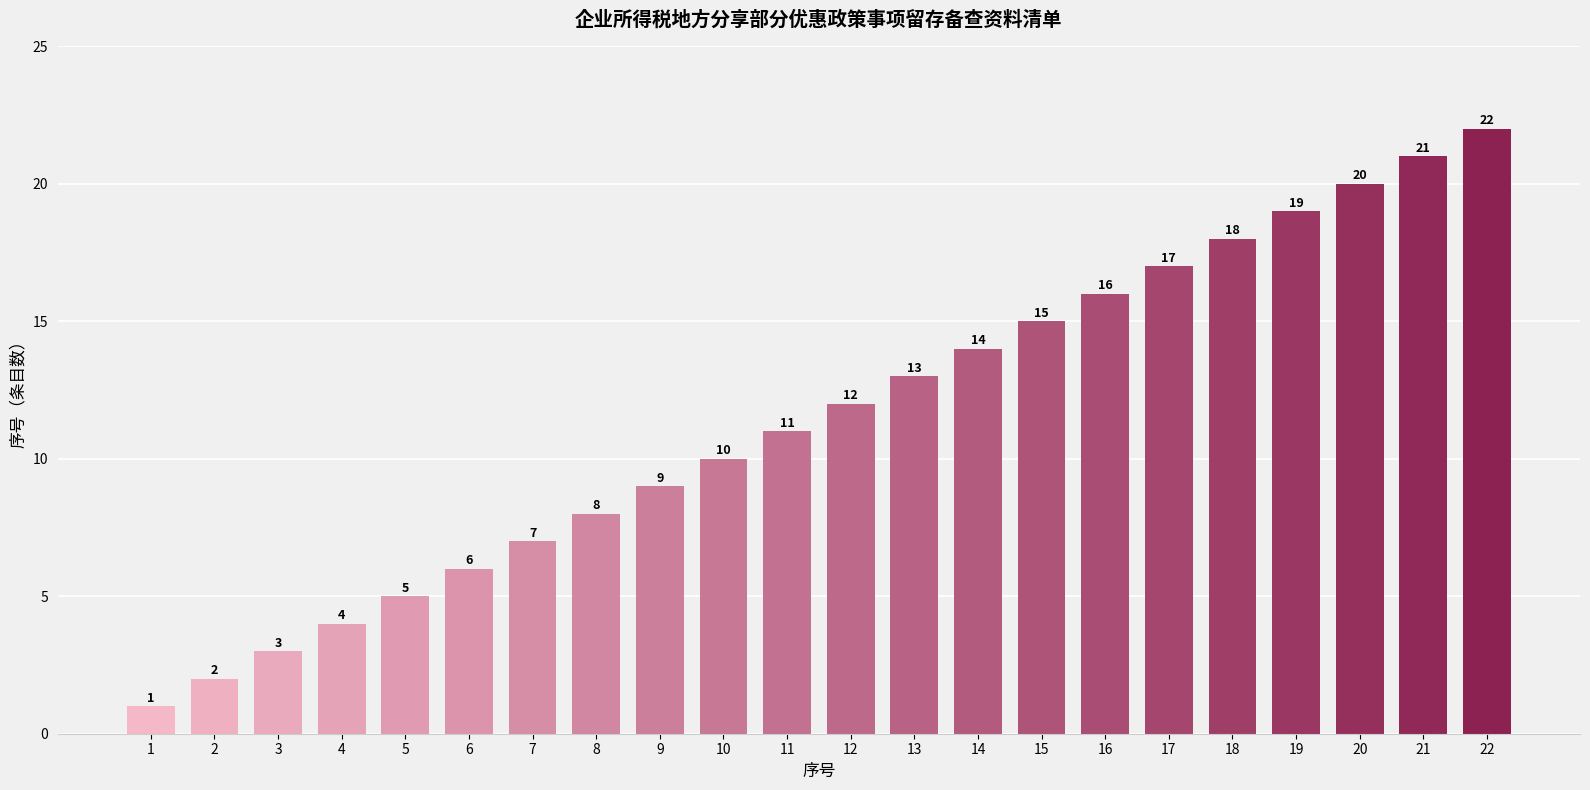

Does the chart contain any negative values?

No